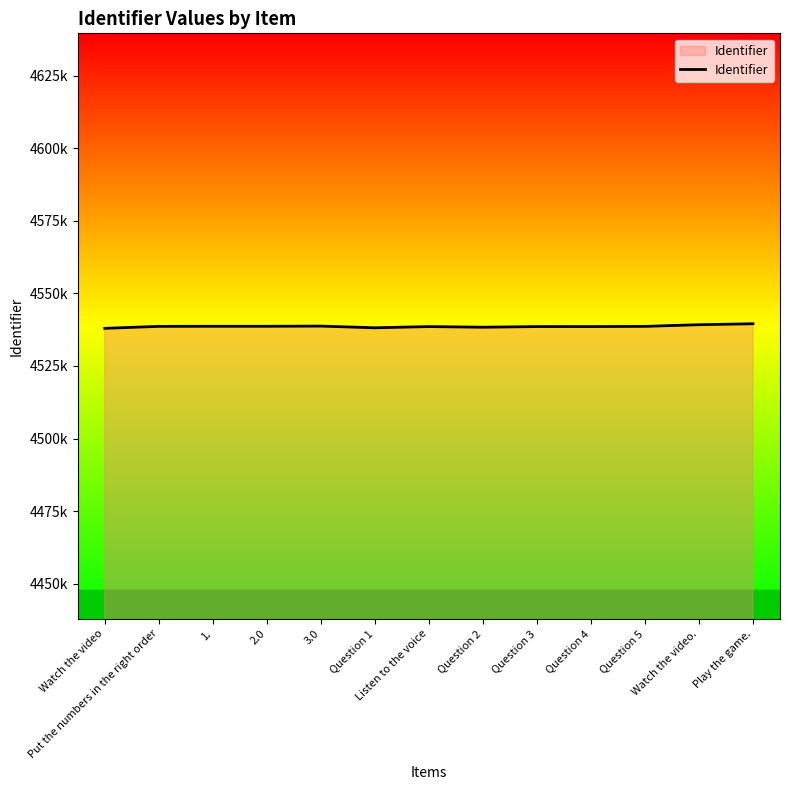

Reading right to left, what are all the values shown in this chart?

Play the game.=4539539	Watch the video.=4539216	Question 5=4538639	Question 4=4538575	Question 3=4538571	Question 2=4538344	Listen to the voice=4538570	Question 1=4538148	3.0=4538736	2.0=4538672	1.=4538671	Put the numbers in the right order=4538640	Watch the video=4537960